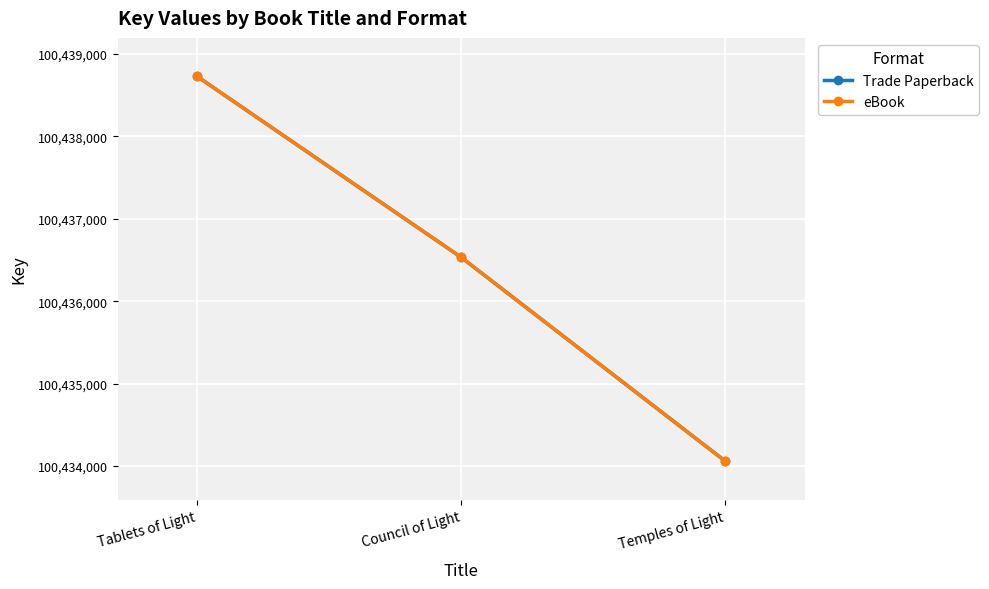

The value of eBook at Temples of Light is 100434058. True or false?

True